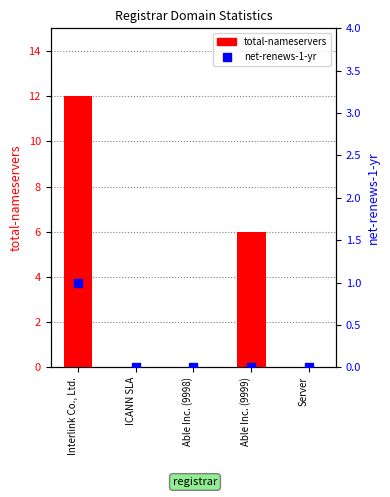

Which has a higher value, ICANN SLA or Server?

ICANN SLA